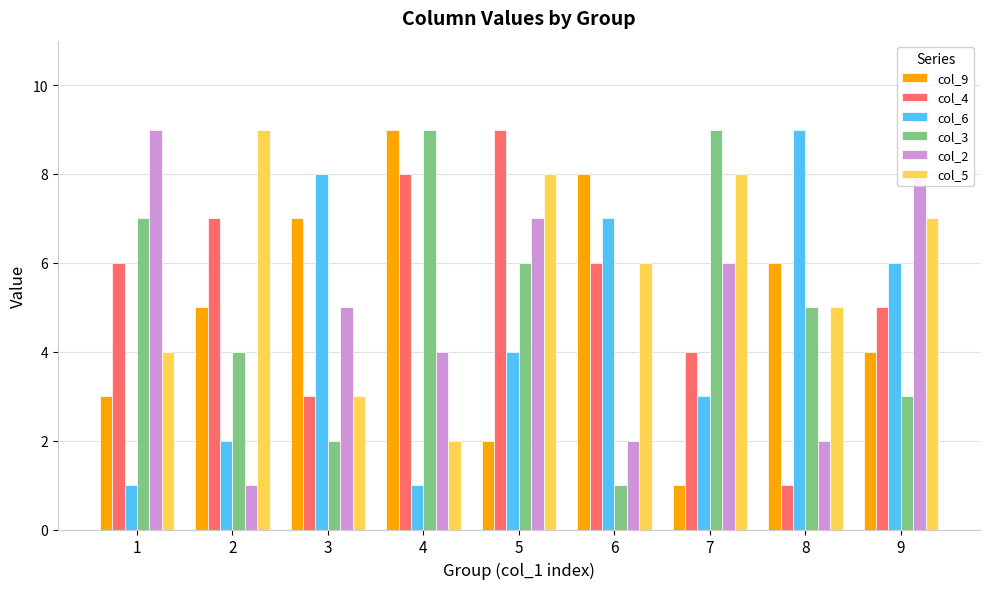

How many categories are shown in the chart?

9